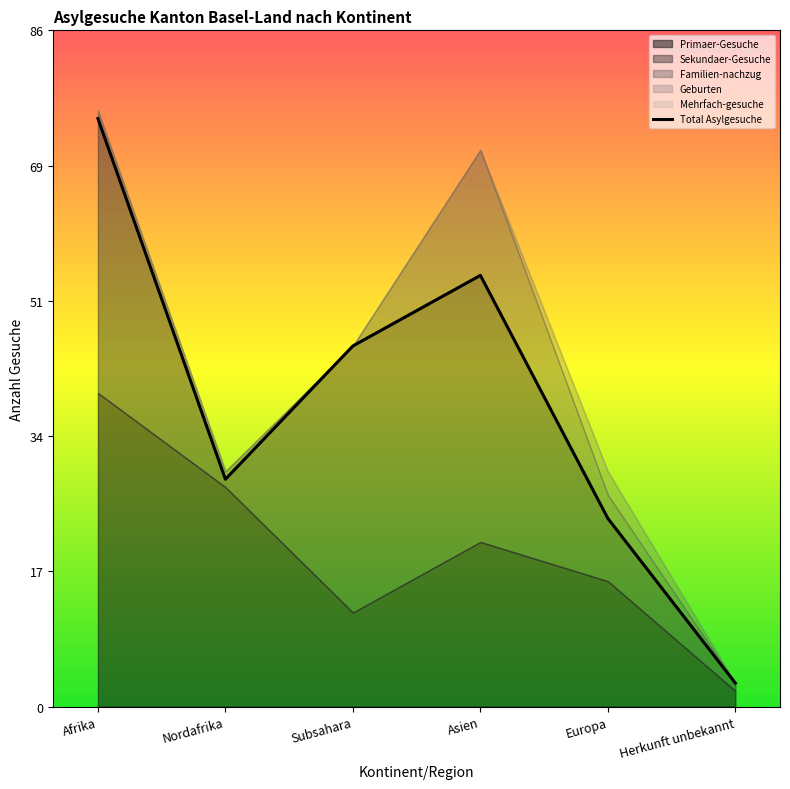

The chart shows a value of 5 at Herkunft unbekannt. True or false?

False